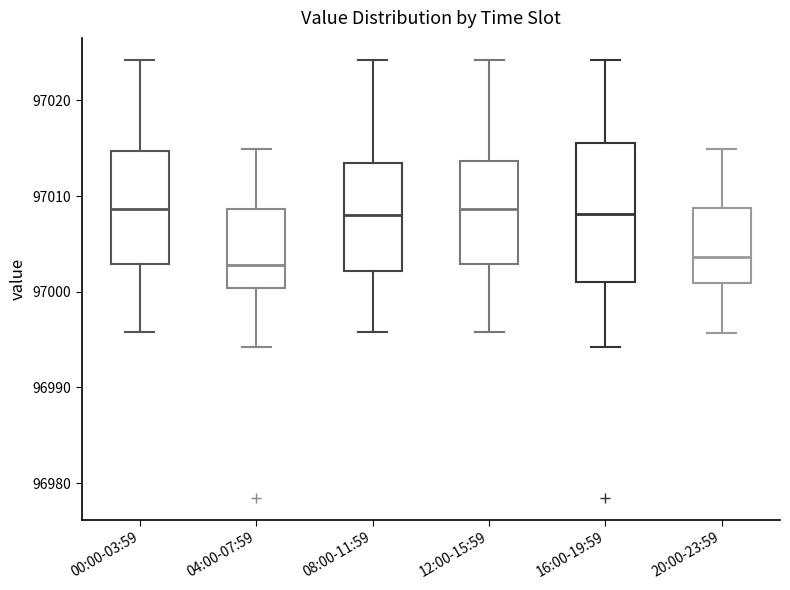

Which box is the tallest, from its lower edge to its upper edge?

16:00-19:59